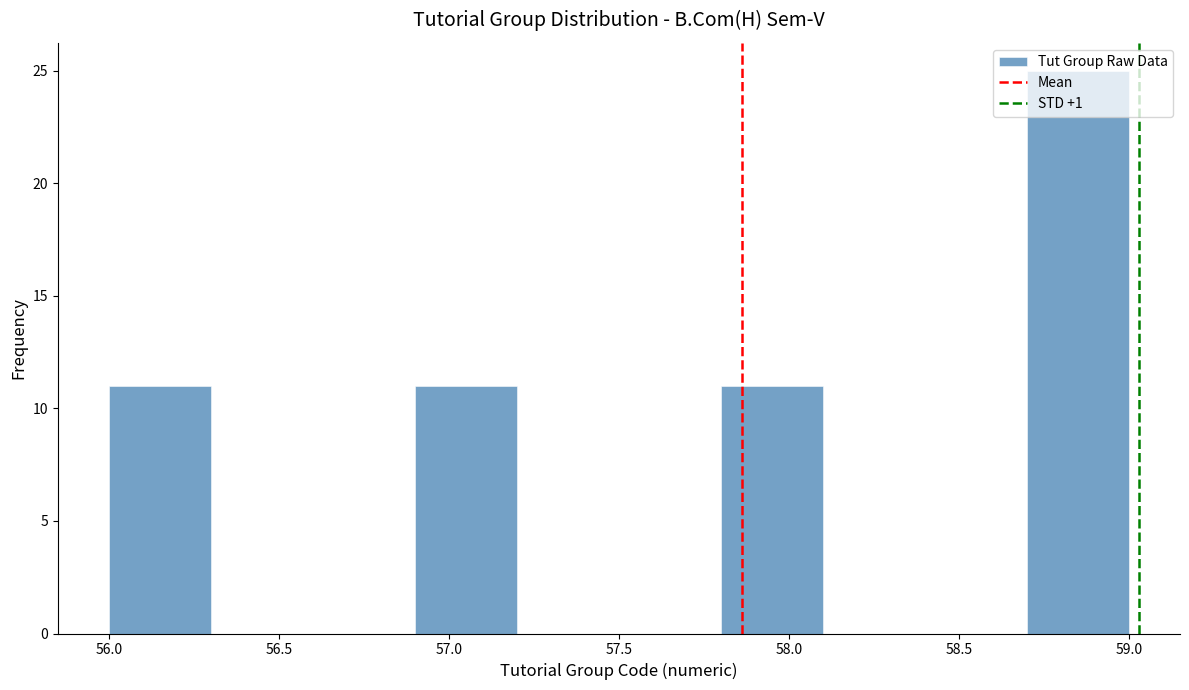

Which range on the x-axis has the tallest bar?

58.7 to 59.0